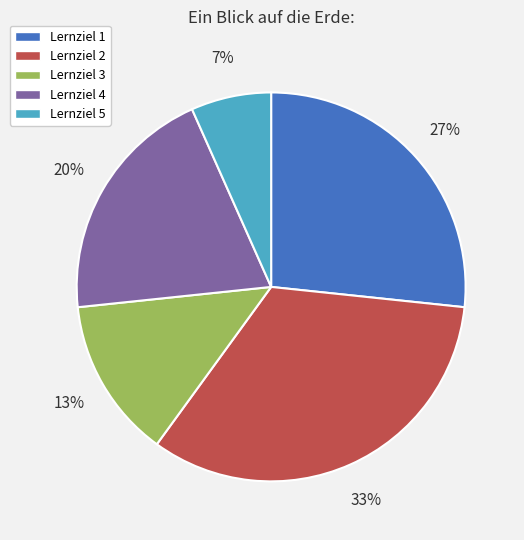

Which category has the smallest portion of the pie?

Lernziel 5